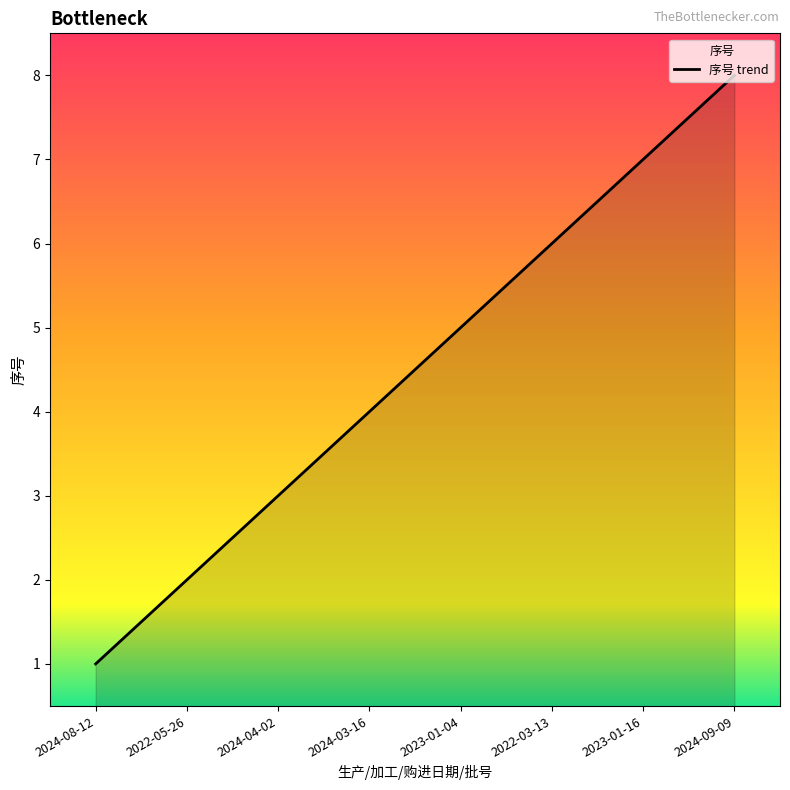

List the labels in order of value, largest first.

2024-09-09, 2023-01-16, 2022-03-13, 2023-01-04, 2024-03-16, 2024-04-02, 2022-05-26, 2024-08-12